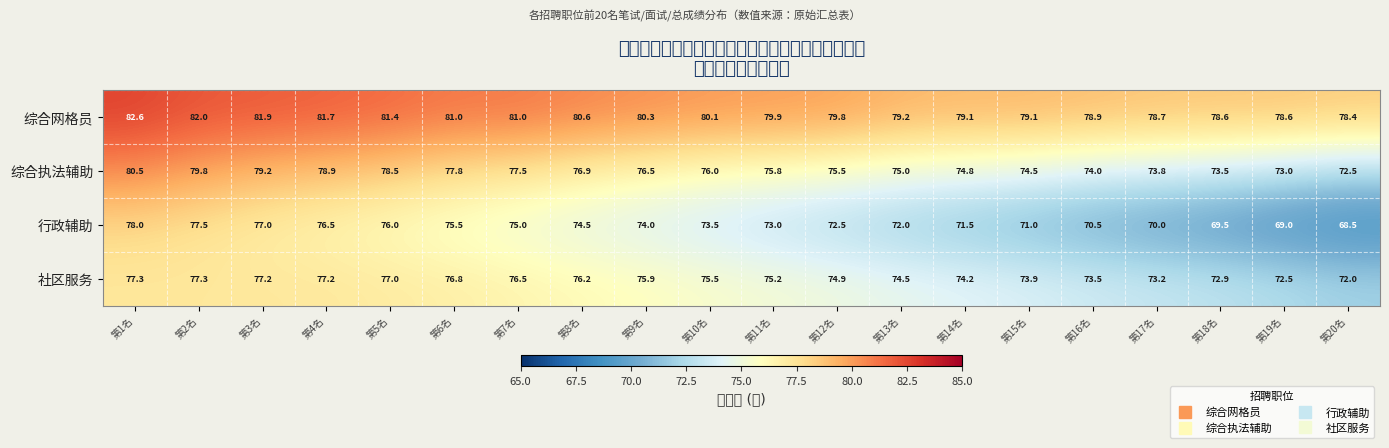

What is the spread (max minus min) of values at 第9名?

6.3